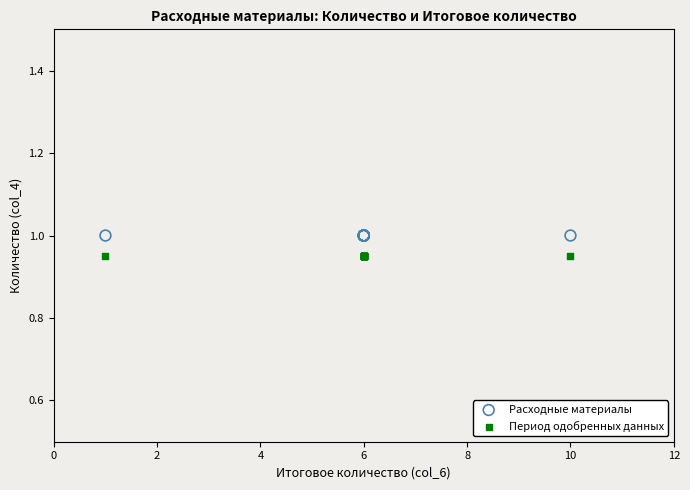

Which series contains the lowest Y value?

Период одобренных данных